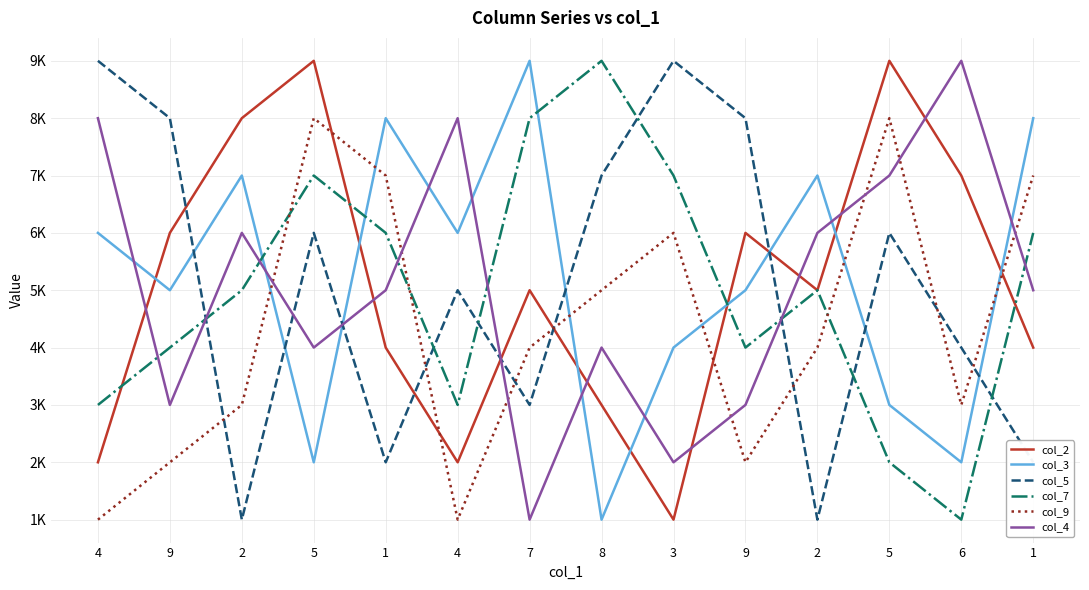

At how many categories does at least one series exceed 5?

14